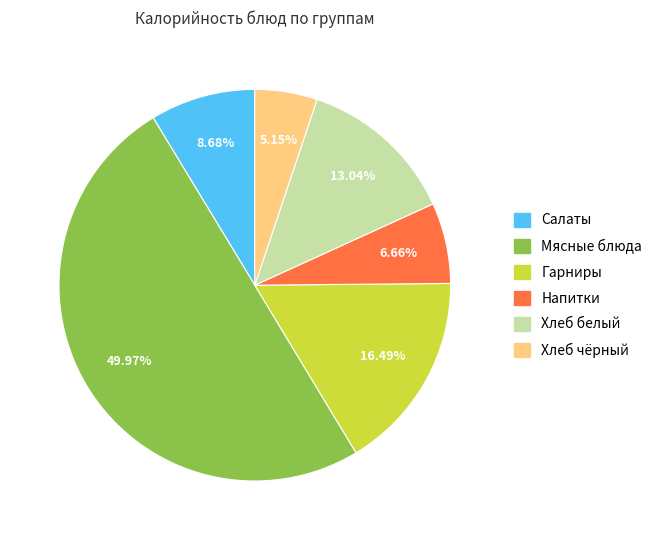

Count the number of slices in the pie.

6